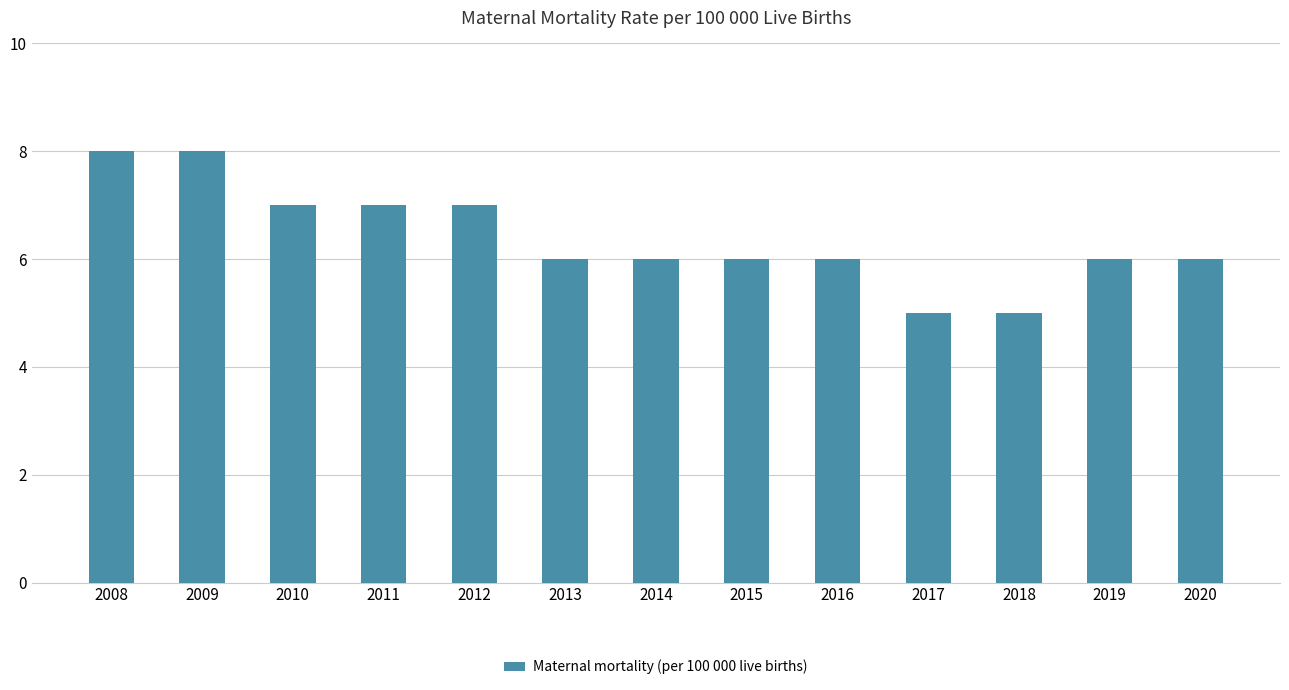

The chart shows a value of 6 at 2013. True or false?

True